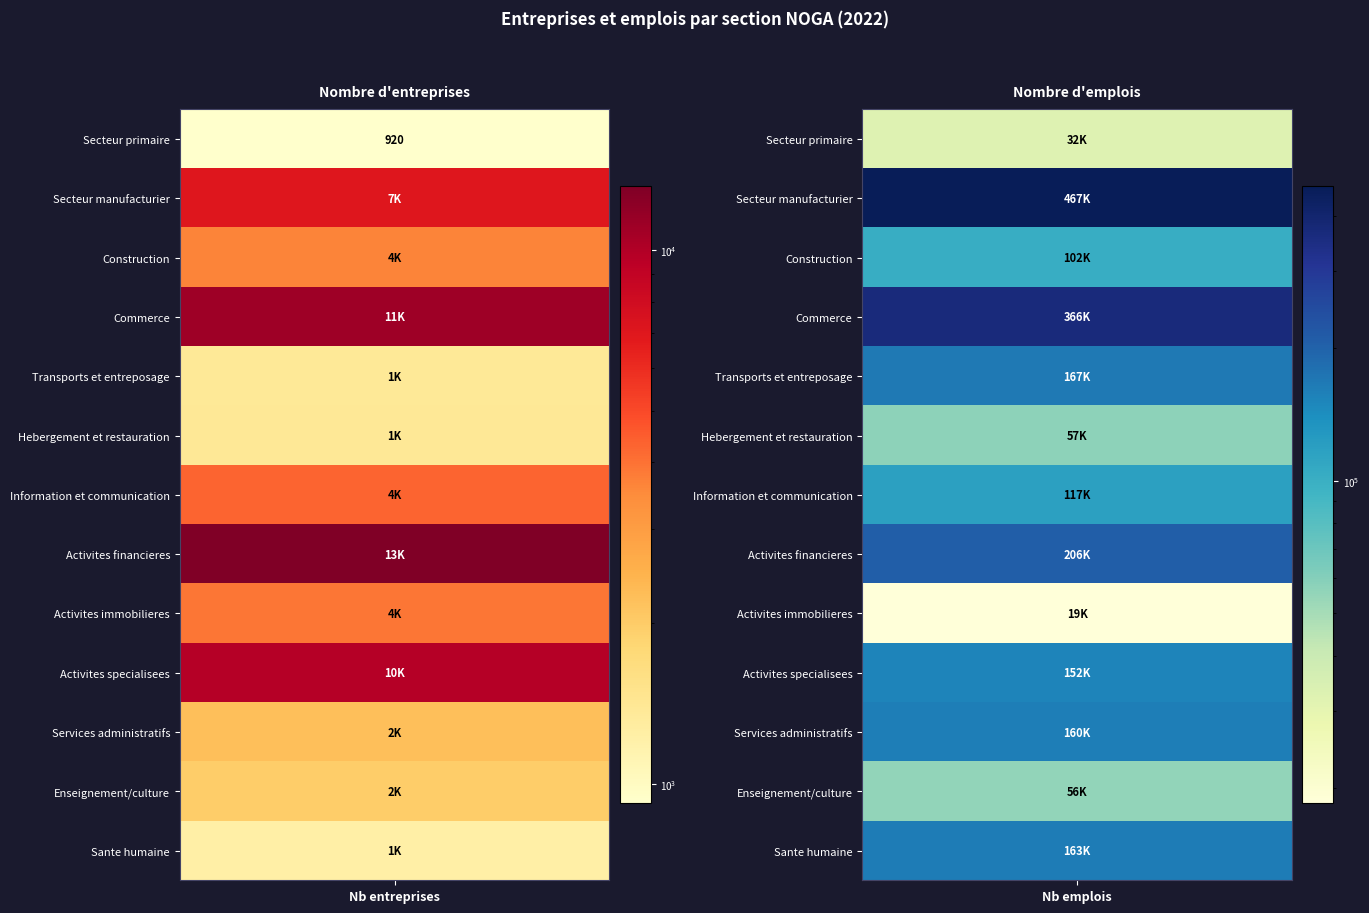

Where is C nearest to the value 242603?

7